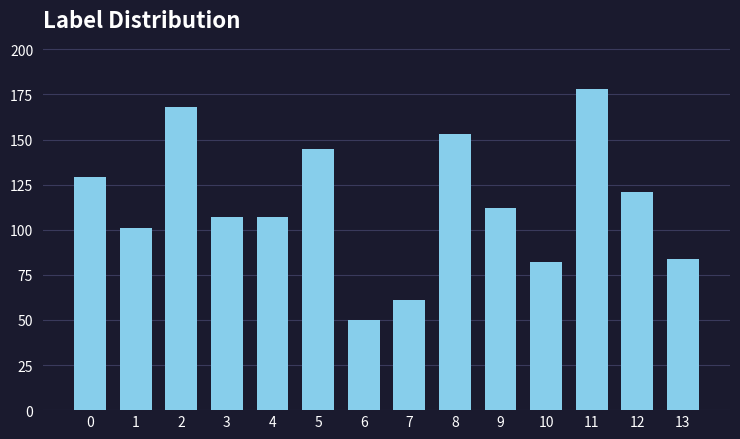

What is the sum of all values?

1598